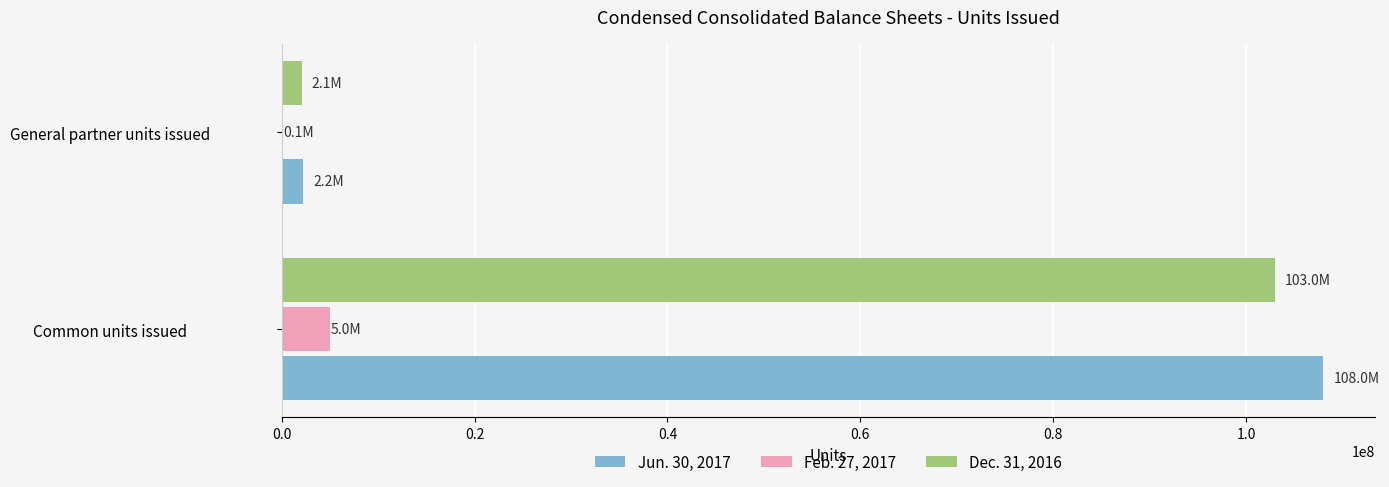

Which label corresponds to the largest value in the chart?

Common units issued